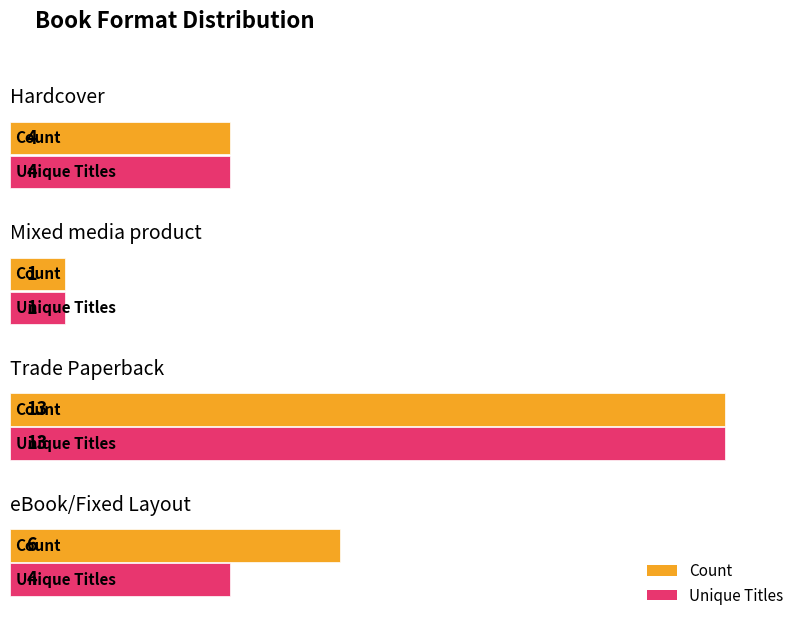

What position from the left is Mixed media product?

2